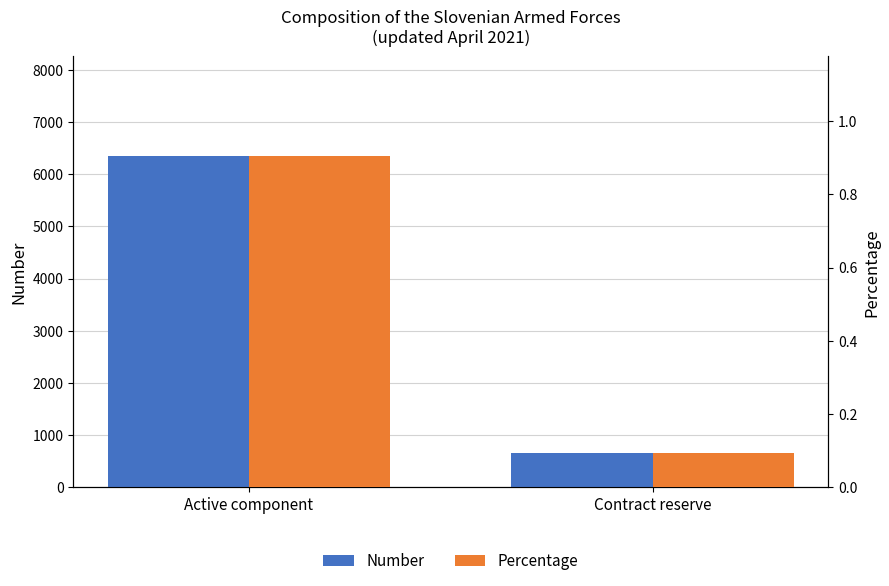

Reading right to left, list all the values displayed in this chart.

Number: 669.0	6350.0
Percentage: 0.1	0.9